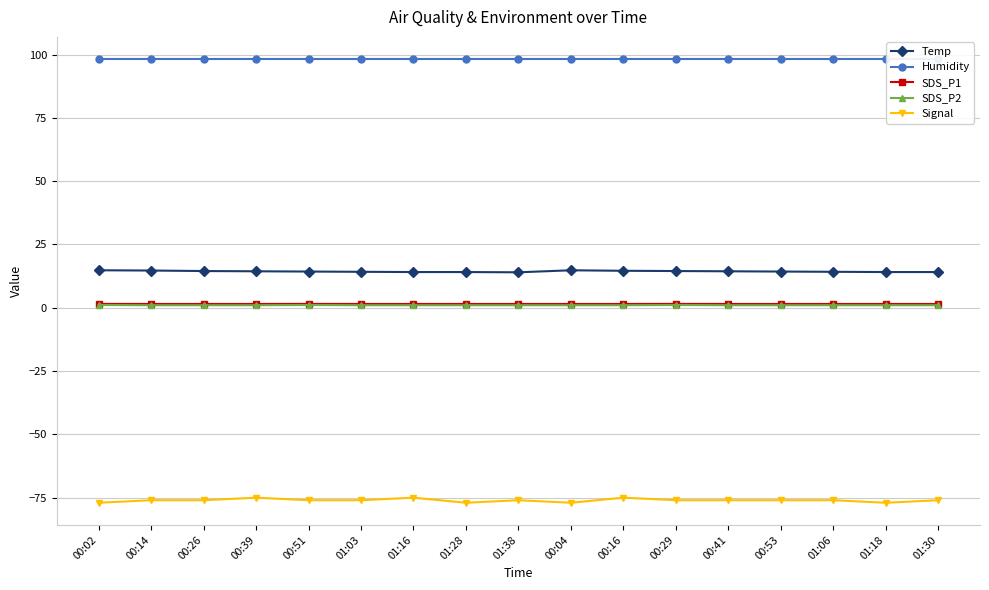

What is the label of the 17th point from the right?

00:02